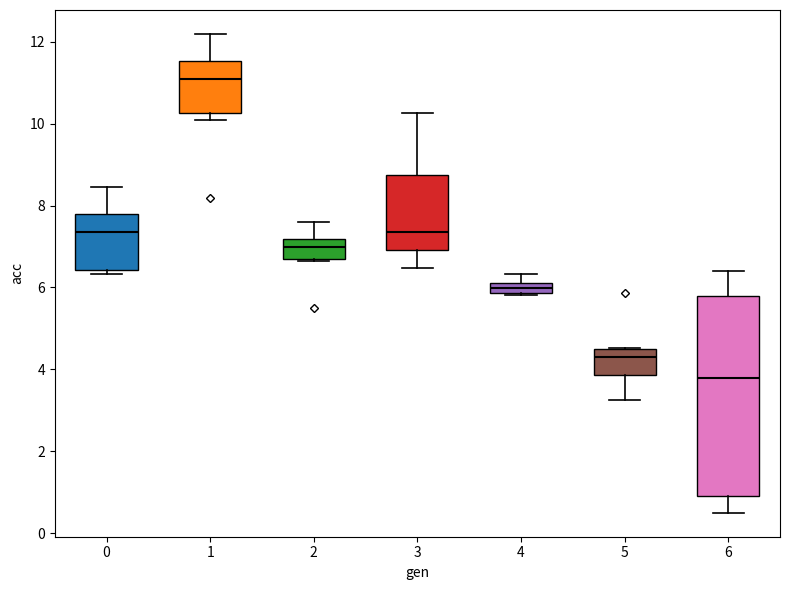

Which box is the tallest, from its lower edge to its upper edge?

6